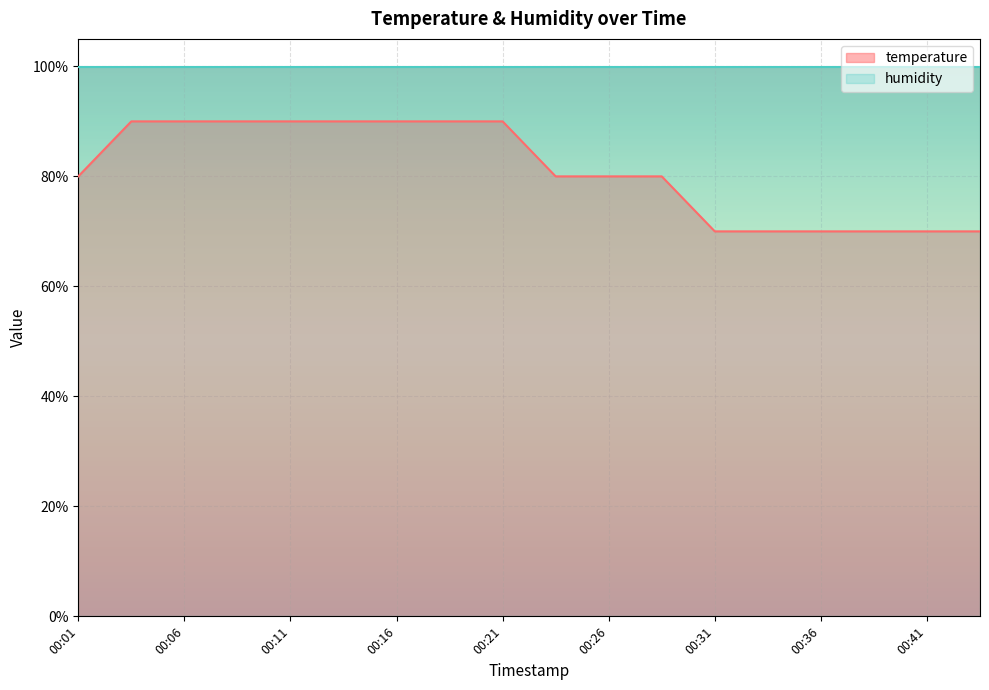

Reading left to right, list all the values displayed in this chart.

80	90	90	90	90	90	90	90	90	80	80	80	70	70	70	70	70	70